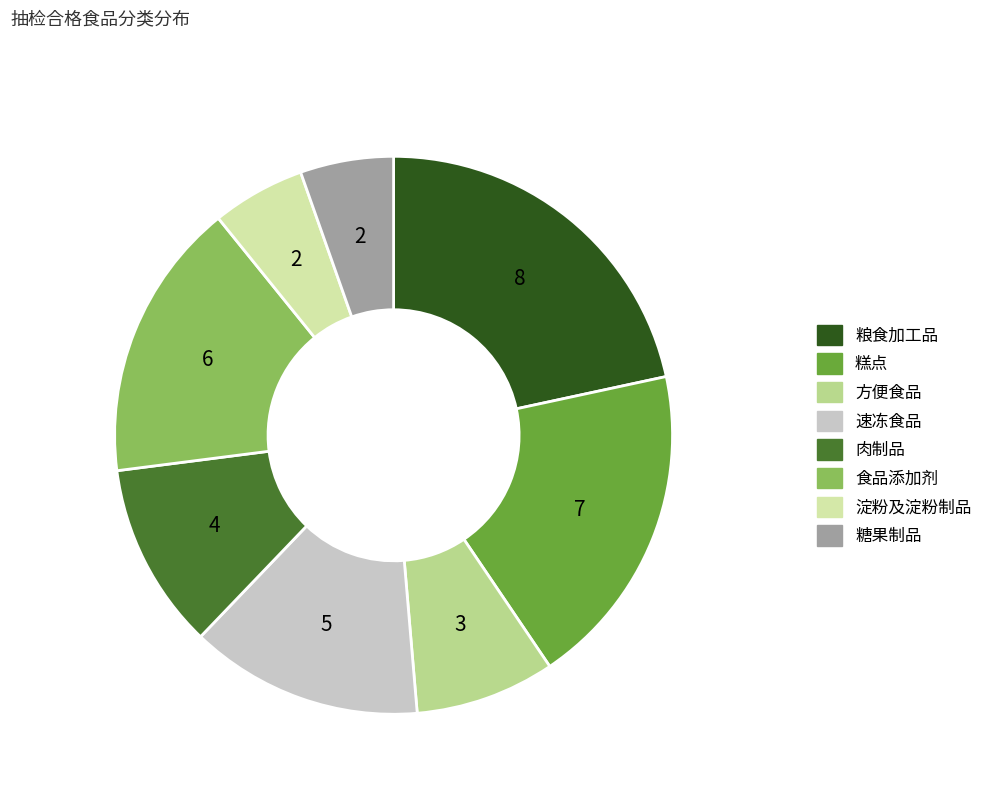

Between 速冻食品 and 淀粉及淀粉制品, which is larger?

速冻食品